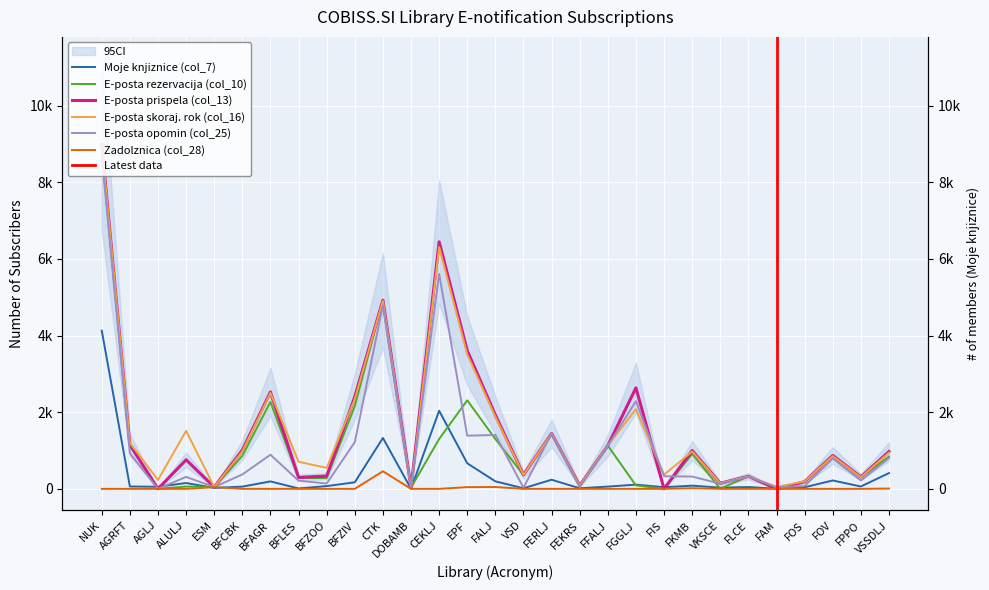

At BFZOO, list the series in order from largest to smallest.

E-posta skoraj. rok (col_16), E-posta prispela (col_13), E-posta rezervacija (col_10), E-posta opomin (col_25), Moje knjiznice (col_7), Zadolznica (col_28)